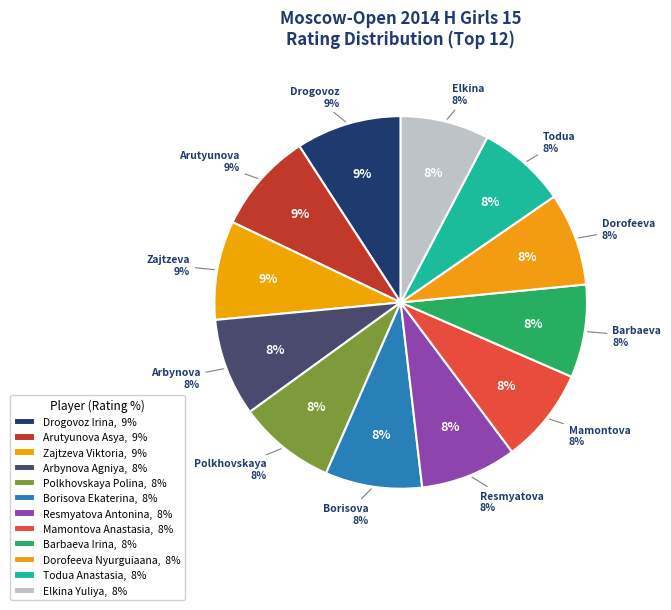

To the nearest percent, what is the difference between the Drogovoz Irina and Elkina Yuliya slice percentages?

1%